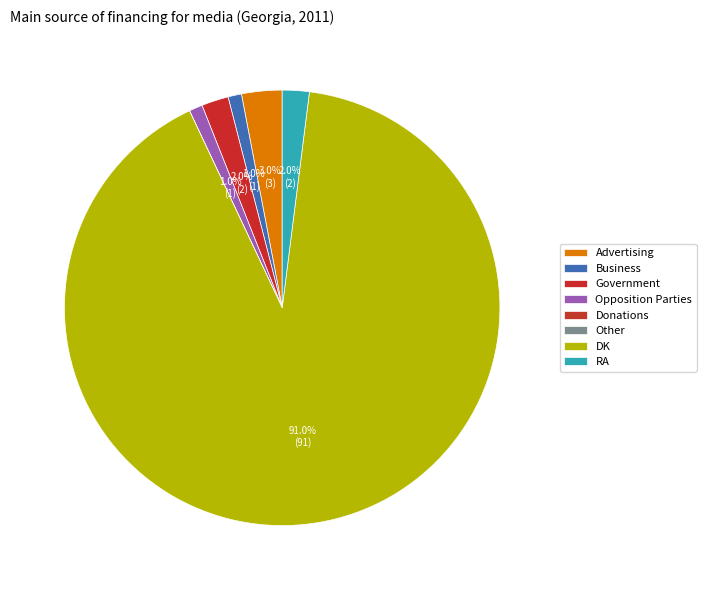

How many slices are in this pie chart?

8